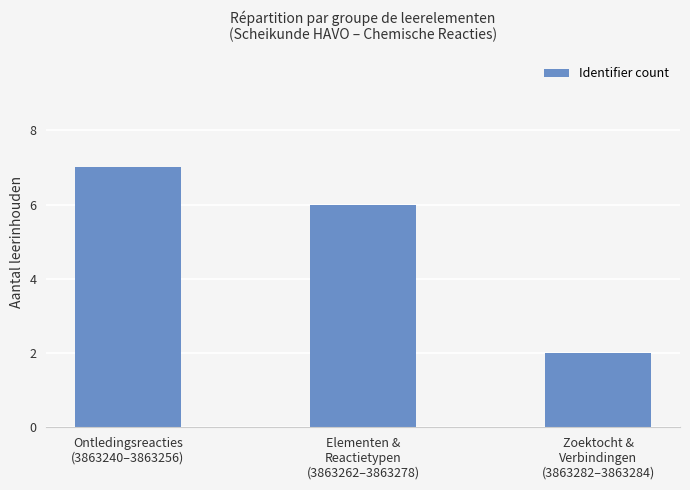

List the labels in order of value, largest first.

Ontledingsreacties
(3863240–3863256), Elementen &
Reactietypen
(3863262–3863278), Zoektocht &
Verbindingen
(3863282–3863284)